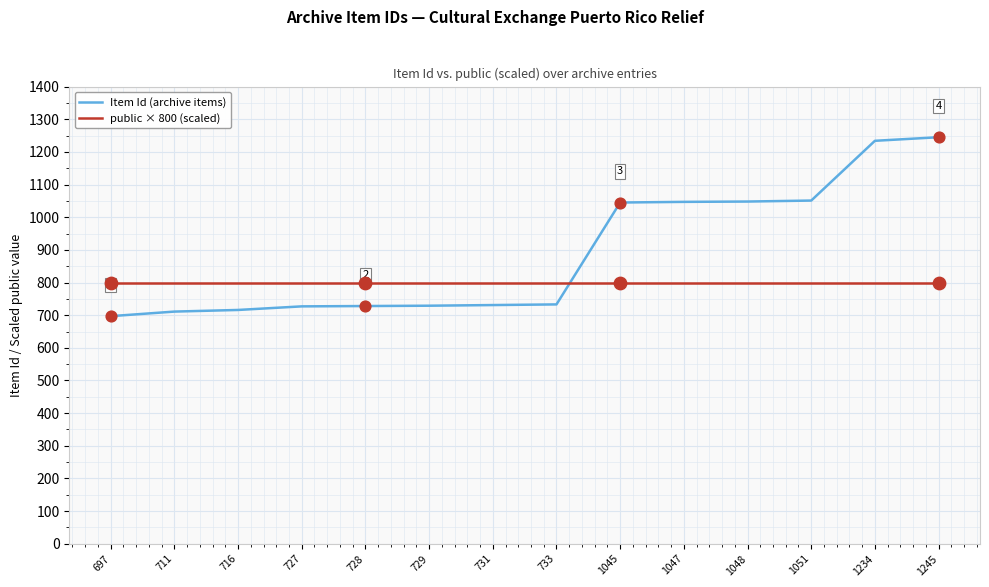

Which series has the largest total across all categories?

Item Id (archive items)